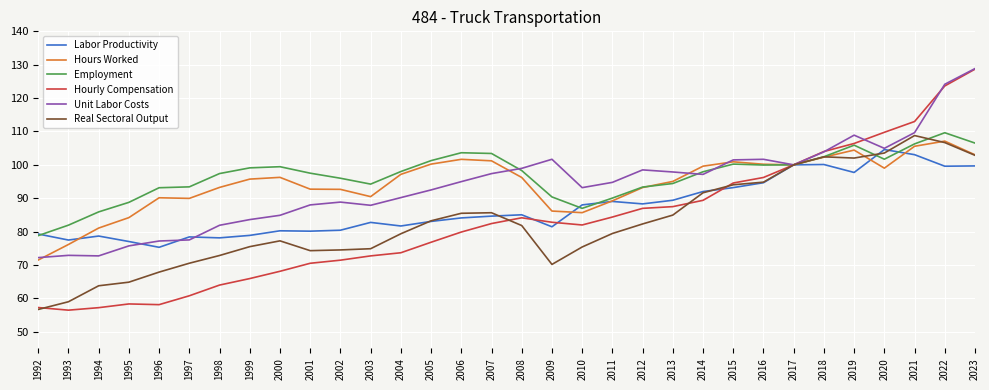

True or false: Hours Worked has a value of 150.4 at 2014.

False